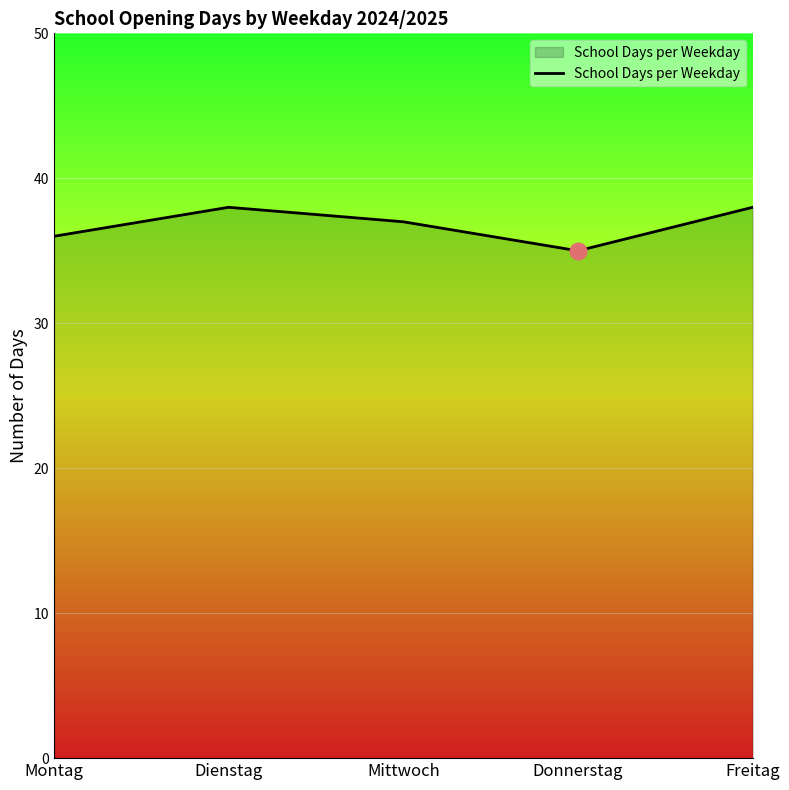

Count the values in the range 36 to 38.

4